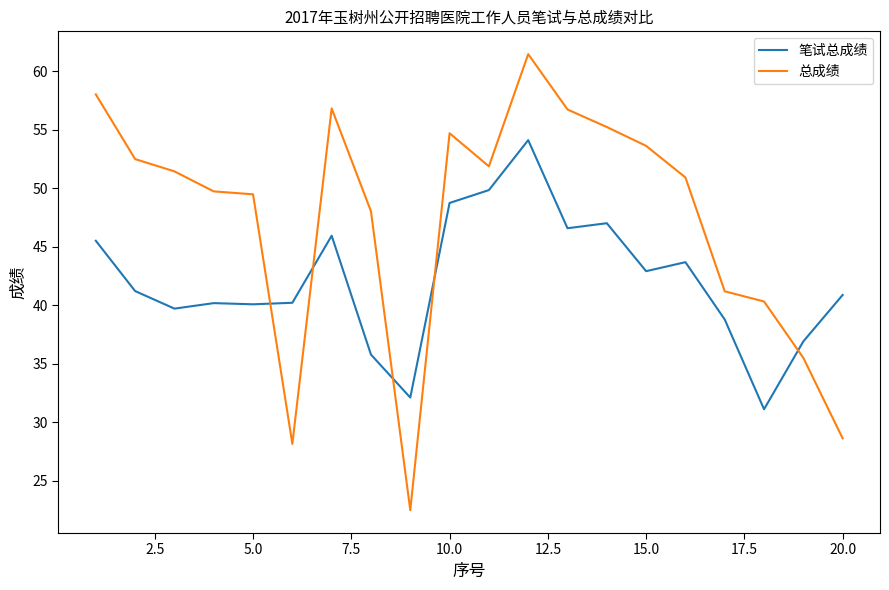

Which series has the largest total across all categories?

总成绩